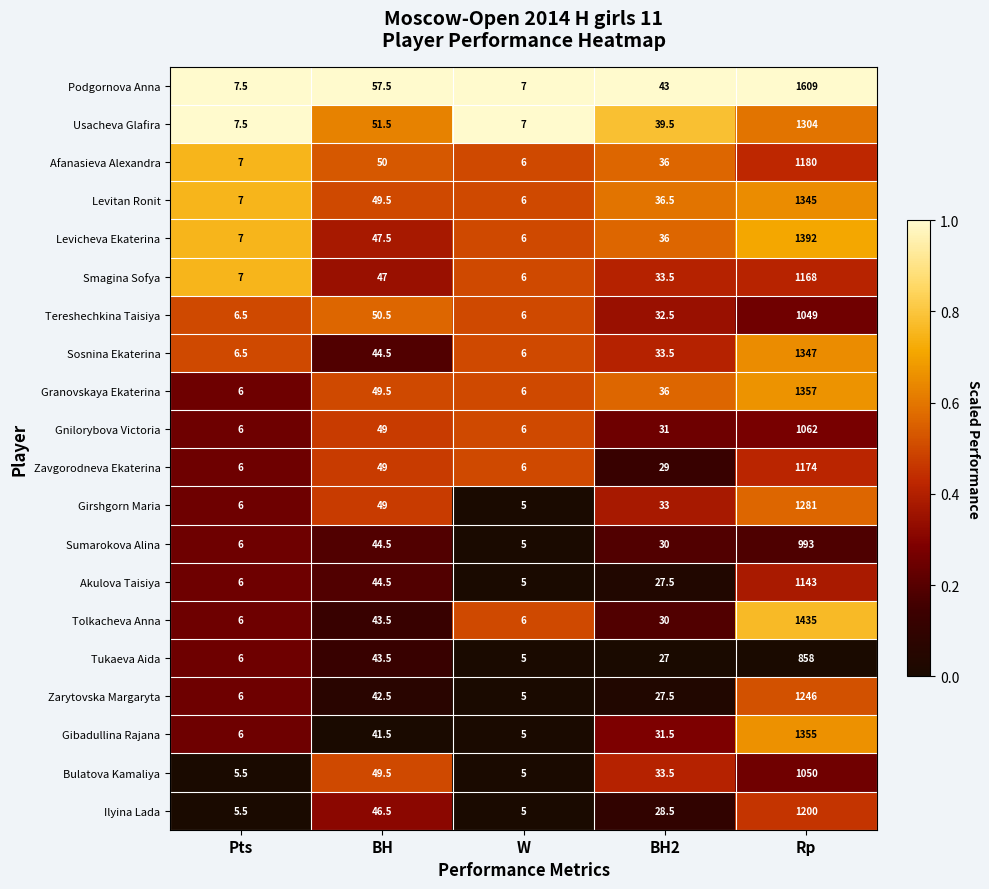

What is the sum of all Levitan Ronit values?

1444.0